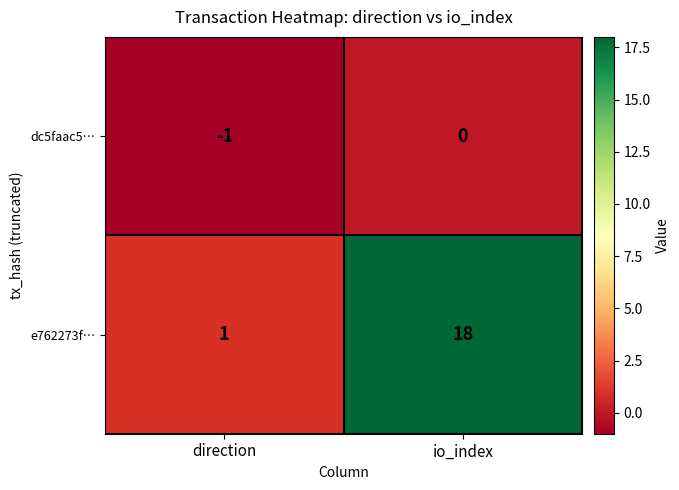

Which label corresponds to the largest value in the chart?

io_index